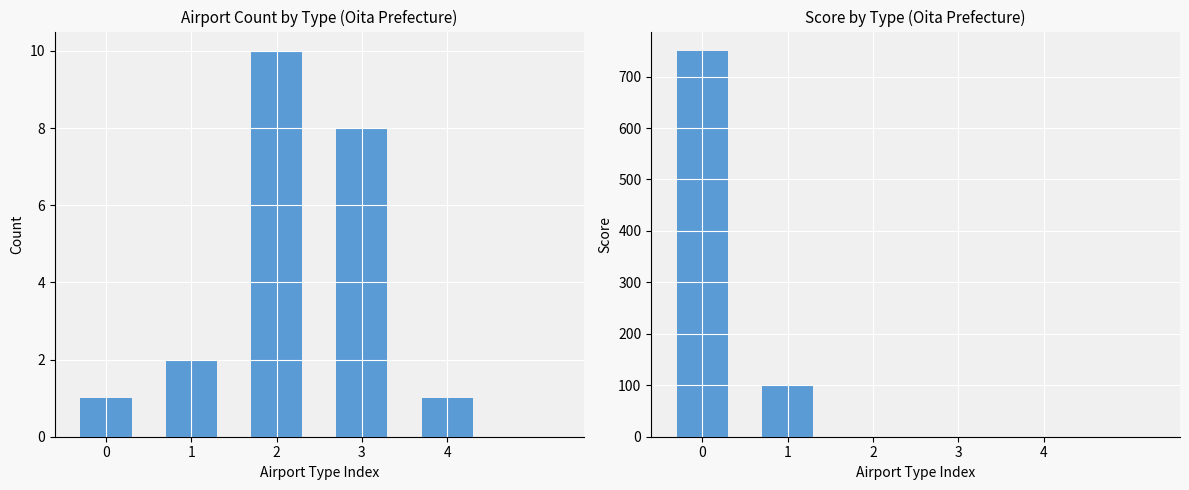

What is the value of the Score by Type bar at the 2nd from the left?

100